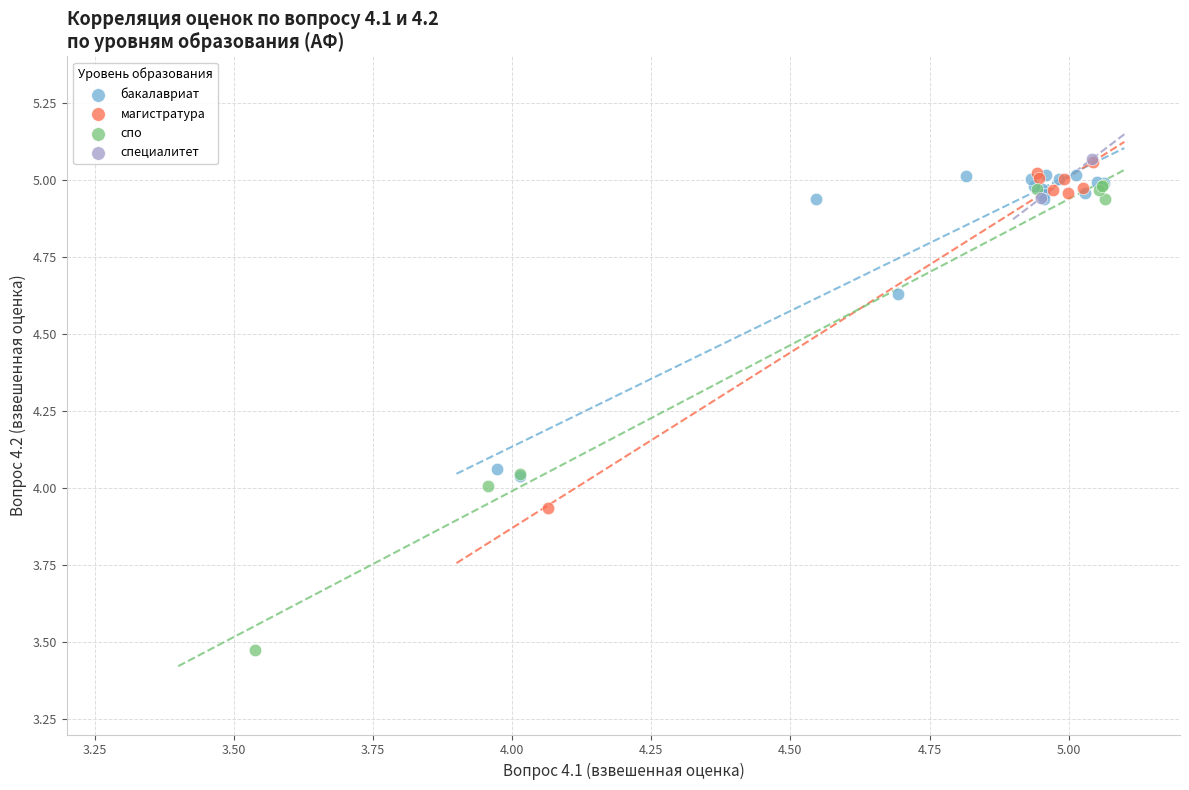

Which series reaches the minimum Y coordinate?

спо